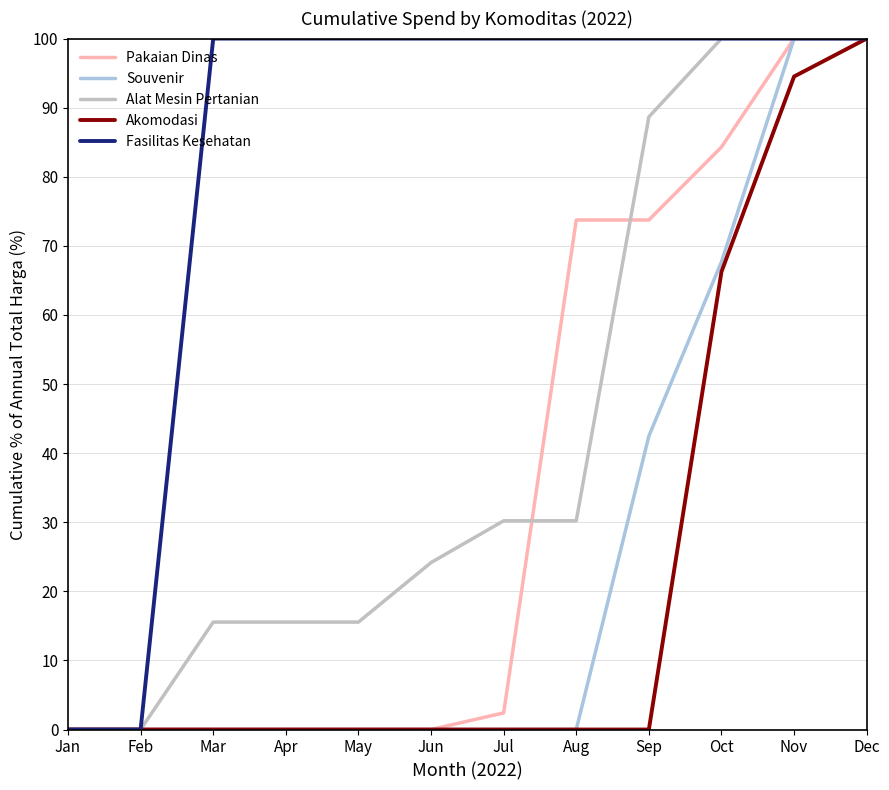

What is the maximum value for Souvenir?

100.0